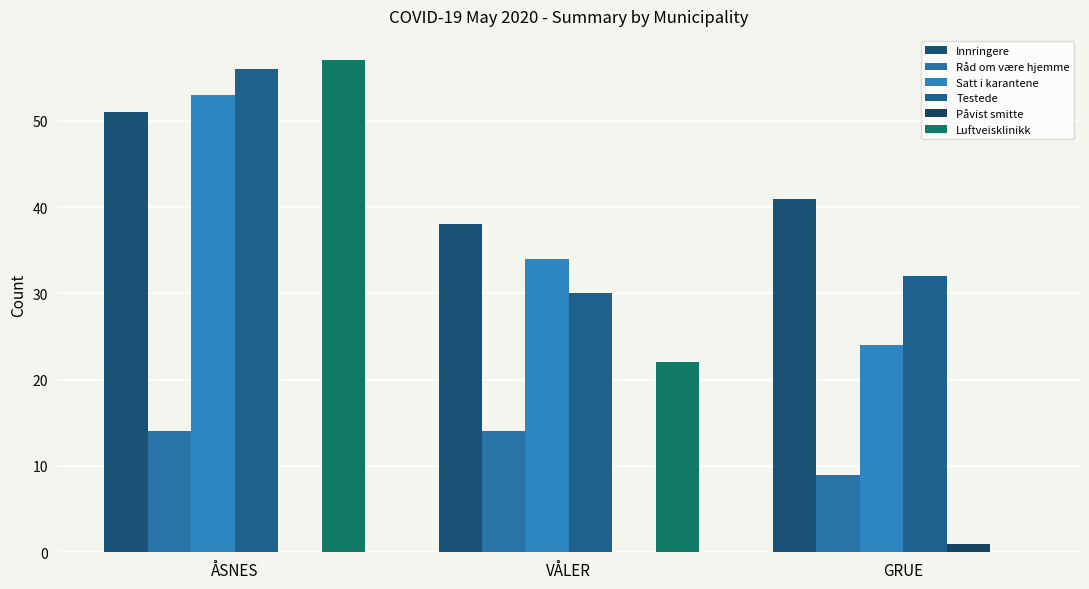

Reading left to right, what are all the values shown in this chart?

Innringere: 51	38	41
Råd om være hjemme: 14	14	9
Satt i karantene: 53	34	24
Testede: 56	30	32
Påvist smitte: 0	0	1
Luftveisklinikk: 57	22	0